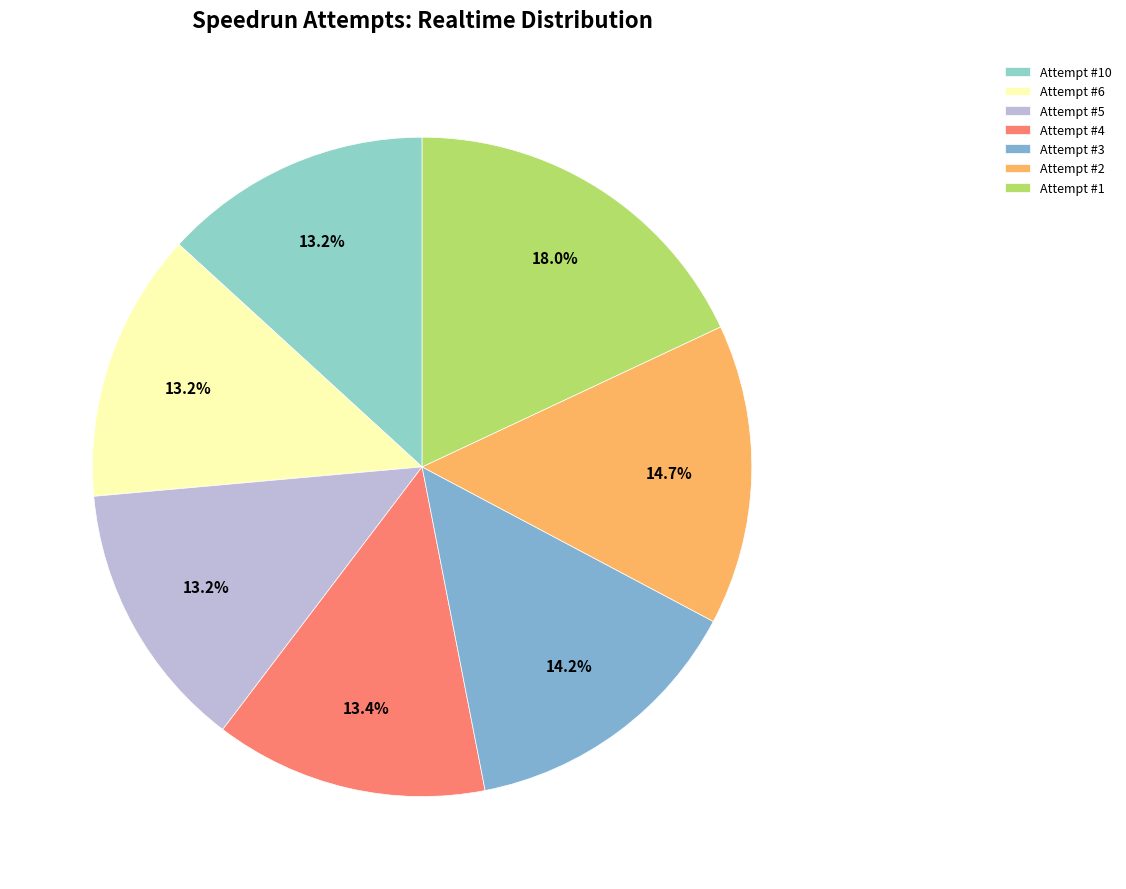

The Attempt #1 slice represents 18% of the pie. True or false?

True